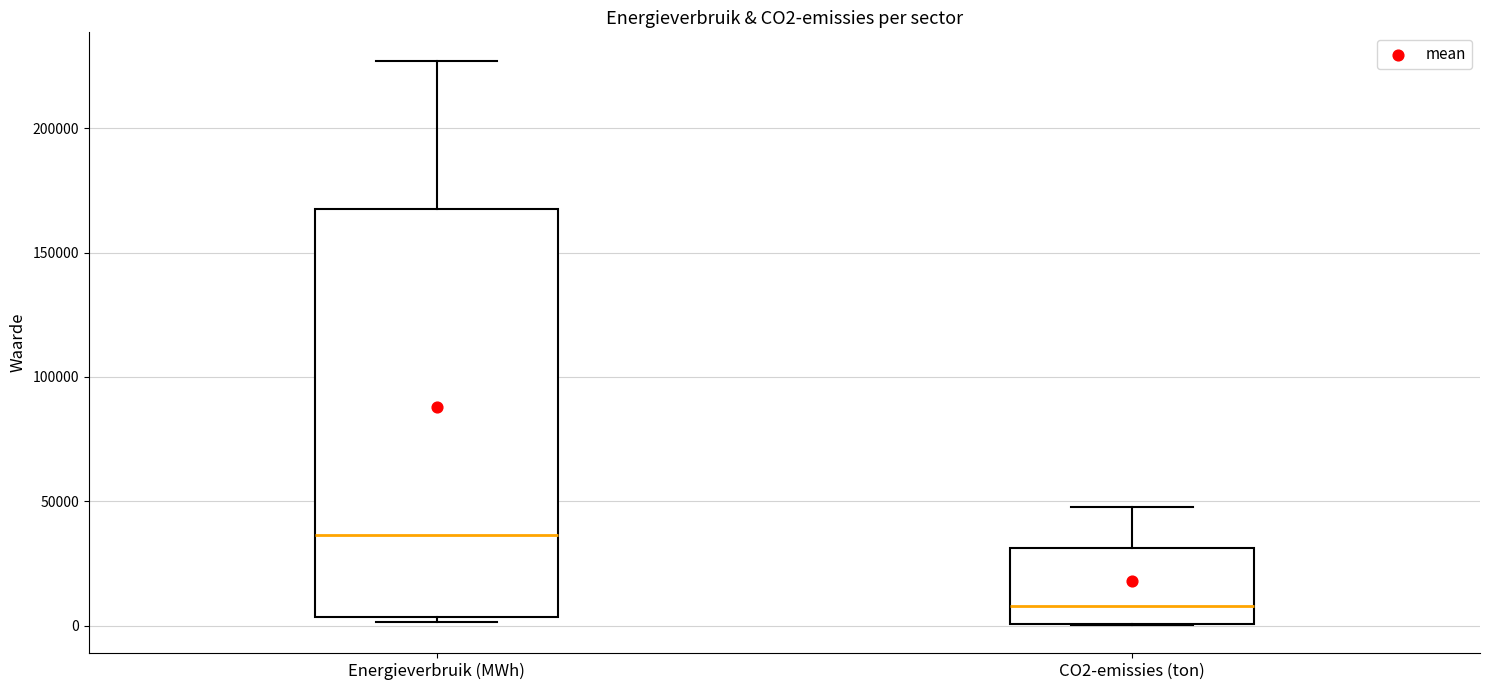

Reading left to right, read every box against the y-axis: the position of its median line, the range the box covers, and the ends of its whiskers. The values are not printed on the chart, so give them approximately, as read against the axis.

Energieverbruik (MWh): median 35000, box 5000 to 165000, whiskers 0 to 225000
CO2-emissies (ton): median 10000, box 0 to 30000, whiskers 0 to 50000